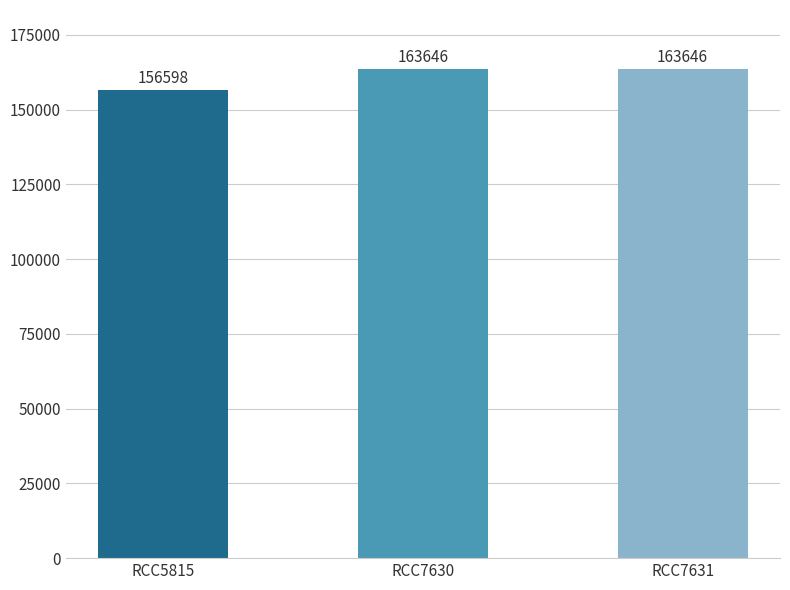

The chart shows a value of 48325 at RCC7630. True or false?

False